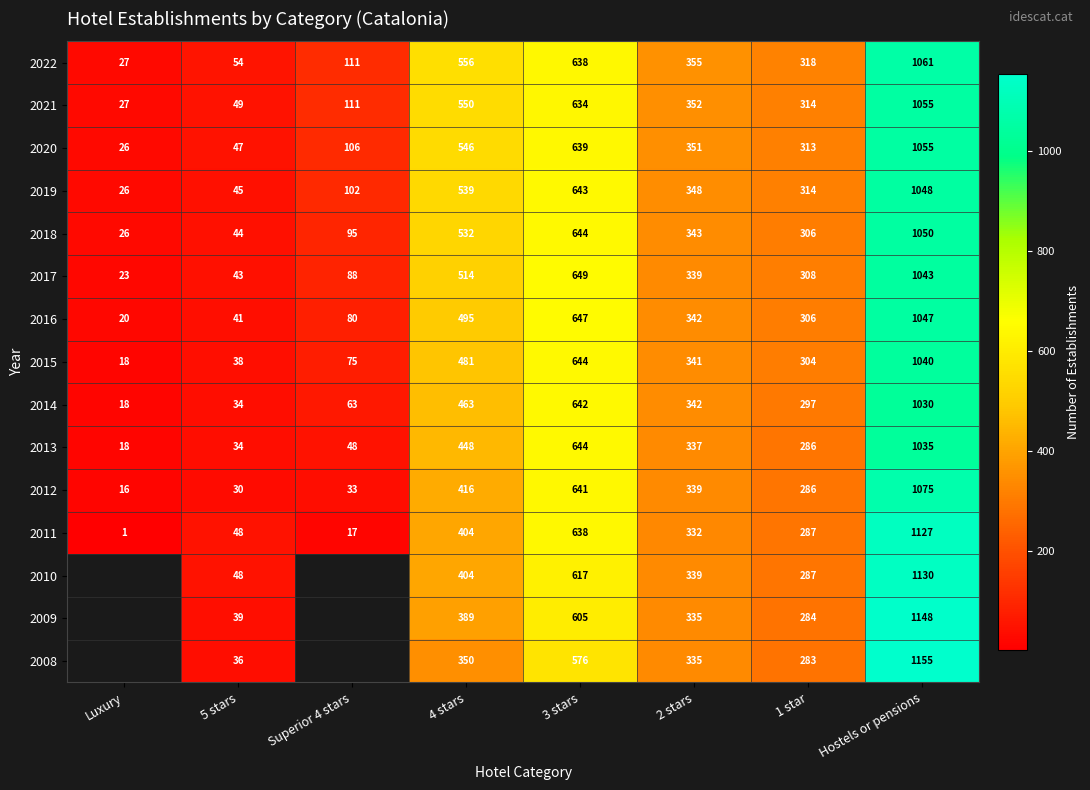

What is the difference between the highest and lowest values at 1 star?

35